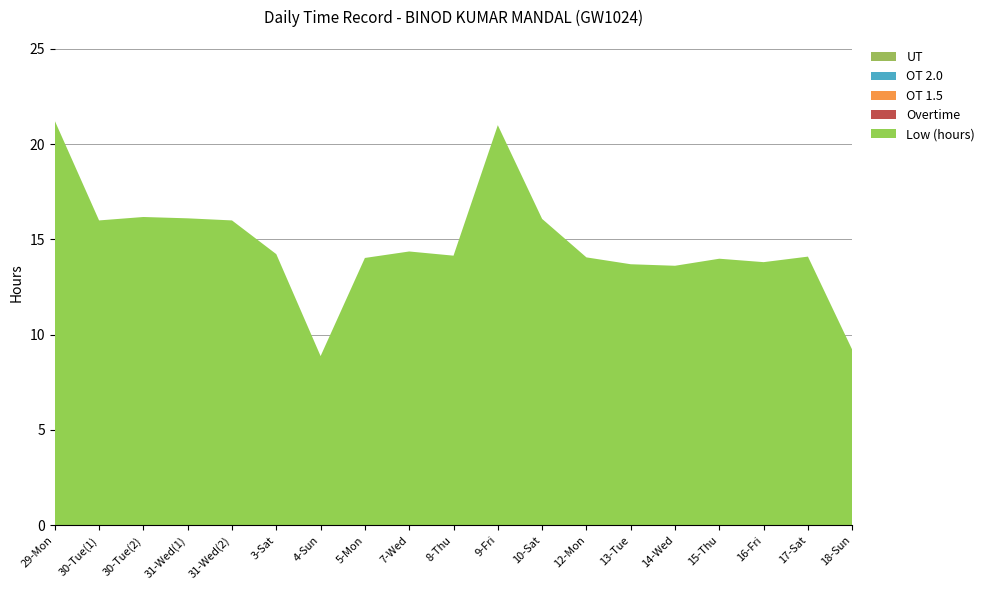

Reading left to right, extract all data points from this chart.

Low (hours): 21.2	16.0	16.2	16.1	16.0	14.2	8.9	14.0	14.4	14.2	21.0	16.1	14.1	13.7	13.6	14.0	13.8	14.1	9.2
Overtime: 0.0	0.0	0.0	0.0	0.0	0.0	0.0	0.0	0.0	0.0	0.0	0.0	0.0	0.0	0.0	0.0	0.0	0.0	0.0
OT 1.5: 0.0	0.0	0.0	0.0	0.0	0.0	0.0	0.0	0.0	0.0	0.0	0.0	0.0	0.0	0.0	0.0	0.0	0.0	0.0
OT 2.0: 0.0	0.0	0.0	0.0	0.0	0.0	0.0	0.0	0.0	0.0	0.0	0.0	0.0	0.0	0.0	0.0	0.0	0.0	0.0
UT: 0.0	0.0	0.0	0.0	0.0	0.0	0.0	0.0	0.0	0.0	0.0	0.0	0.0	0.0	0.0	0.0	0.0	0.0	0.0